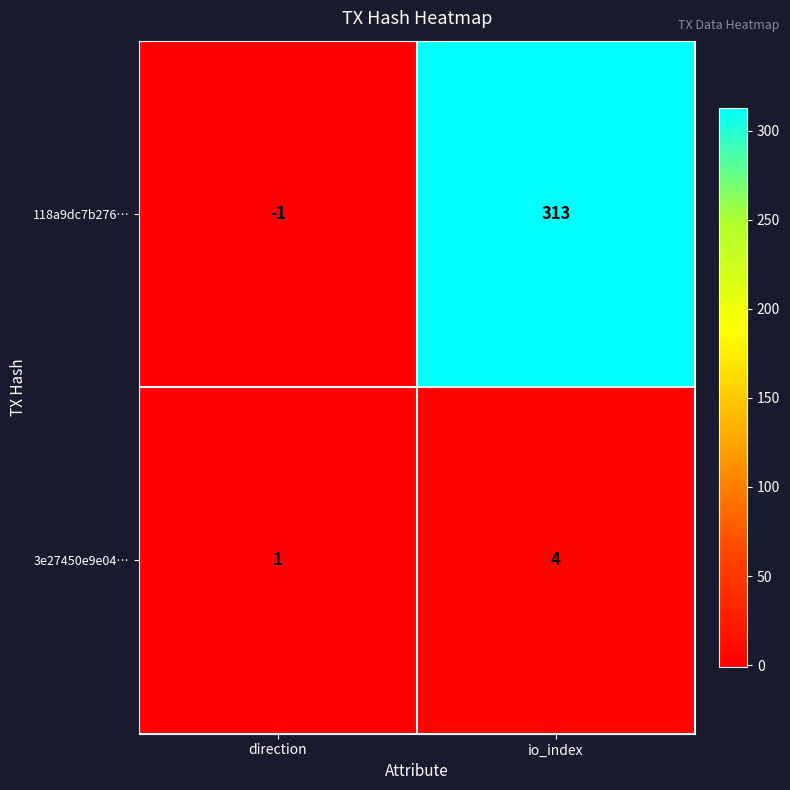

Reading right to left, list all the values displayed in this chart.

118a9dc7b276…: 313	-1
3e27450e9e04…: 4	1